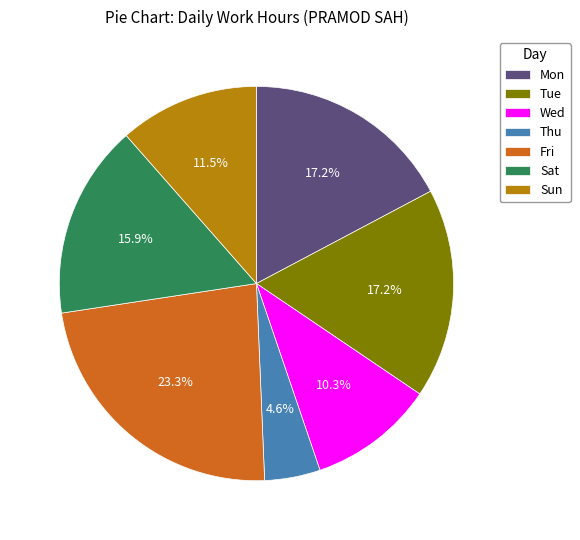

Combined, do Fri and Wed account for over 50%?

No